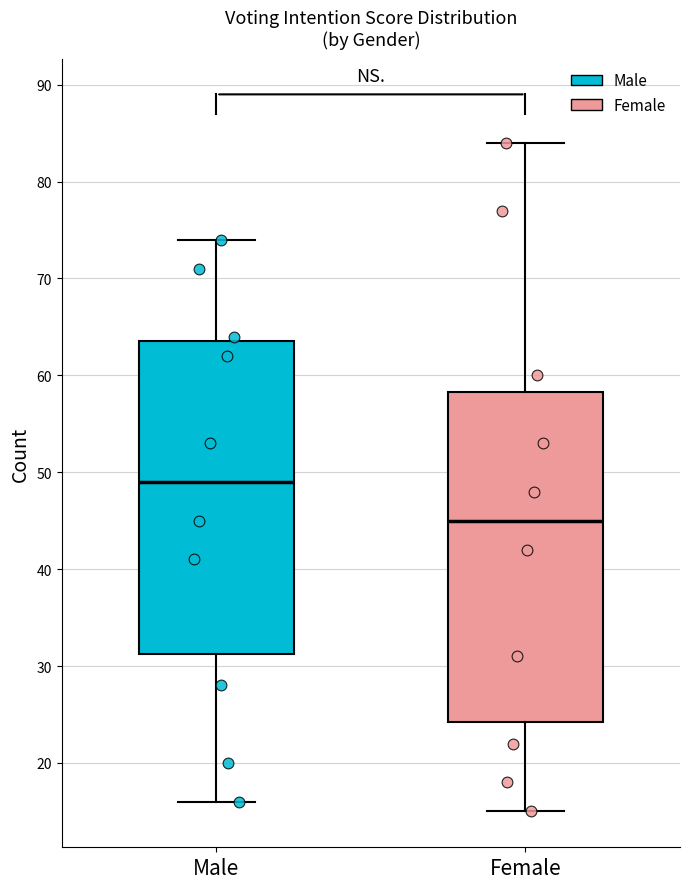

Reading left to right, transcribe this box plot: for each box, give where its median line is, the range the box spans, and where its two whiskers end, as read against the y-axis. The values are not printed on the chart, so give them approximately, as read against the axis.

Male: median 49, box 31 to 64, whiskers 16 to 74
Female: median 45, box 24 to 58, whiskers 15 to 84